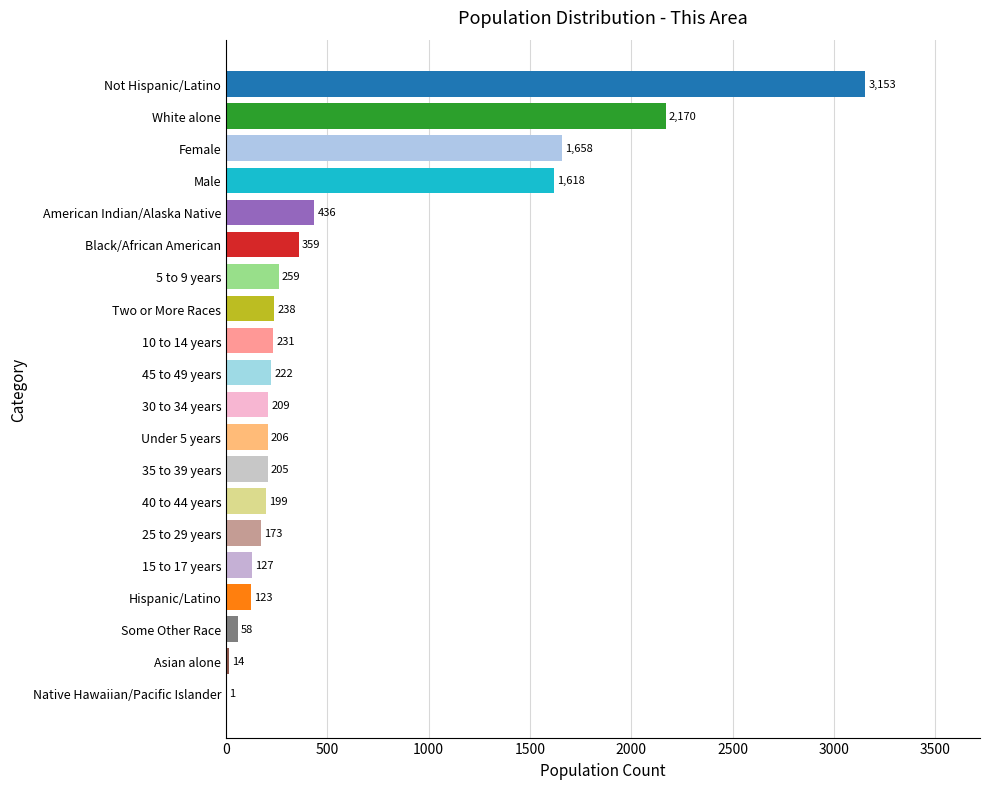

True or false: the data shows 1618 at Male.

True